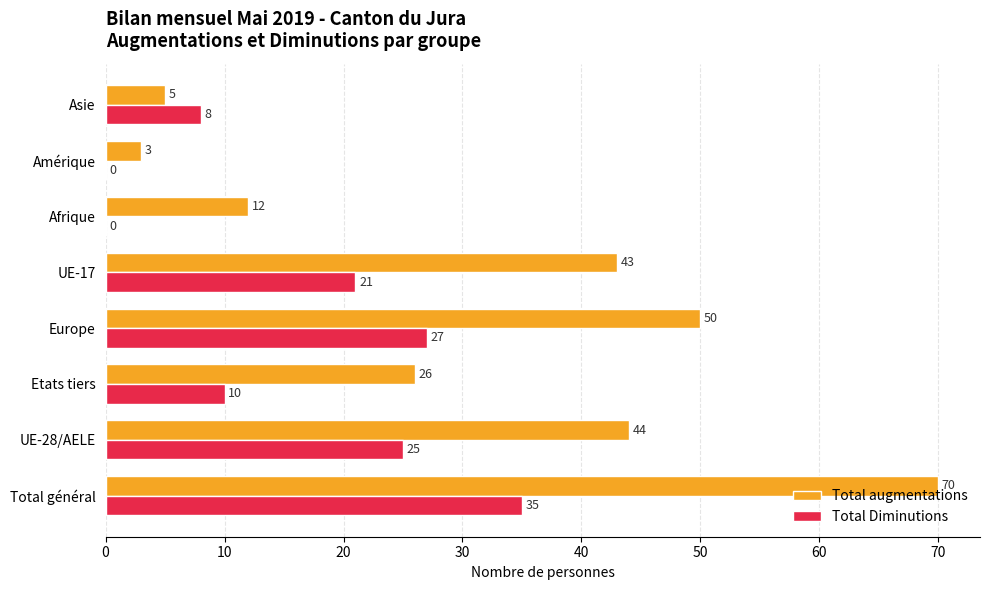

Which series has the largest total across all categories?

Total augmentations